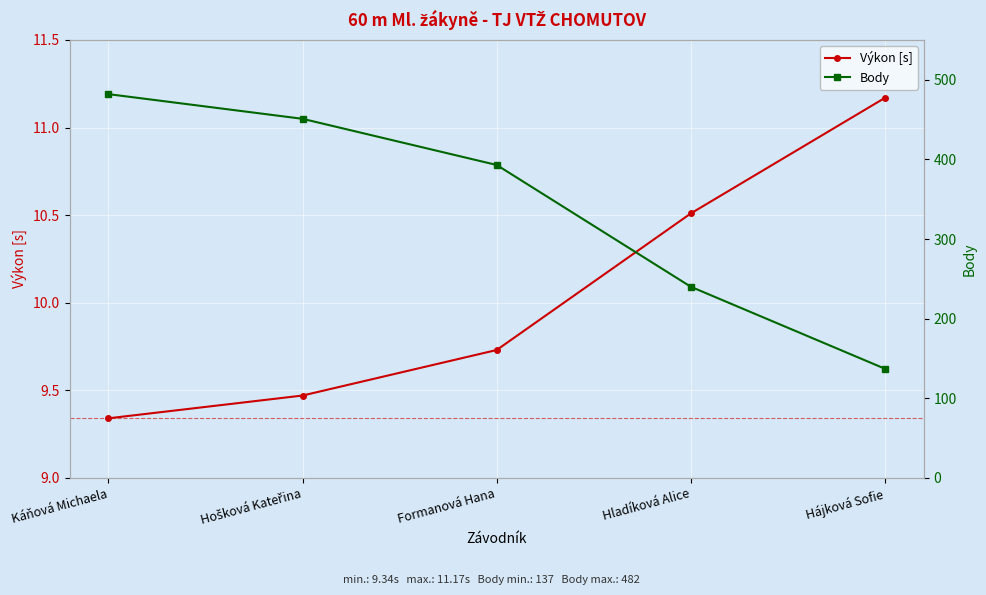

At how many categories does at least one series exceed 29?

5